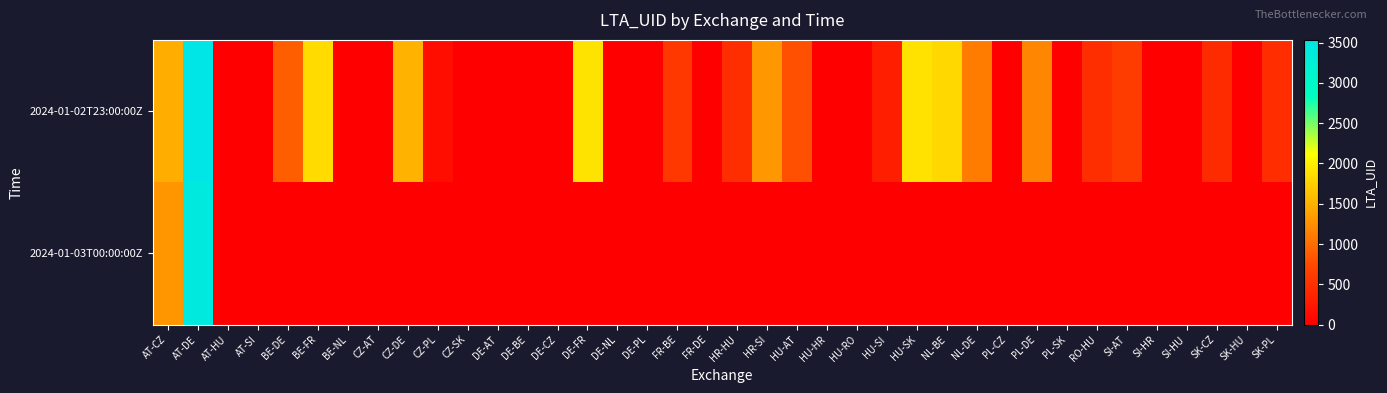

What is the greatest value displayed?

3533